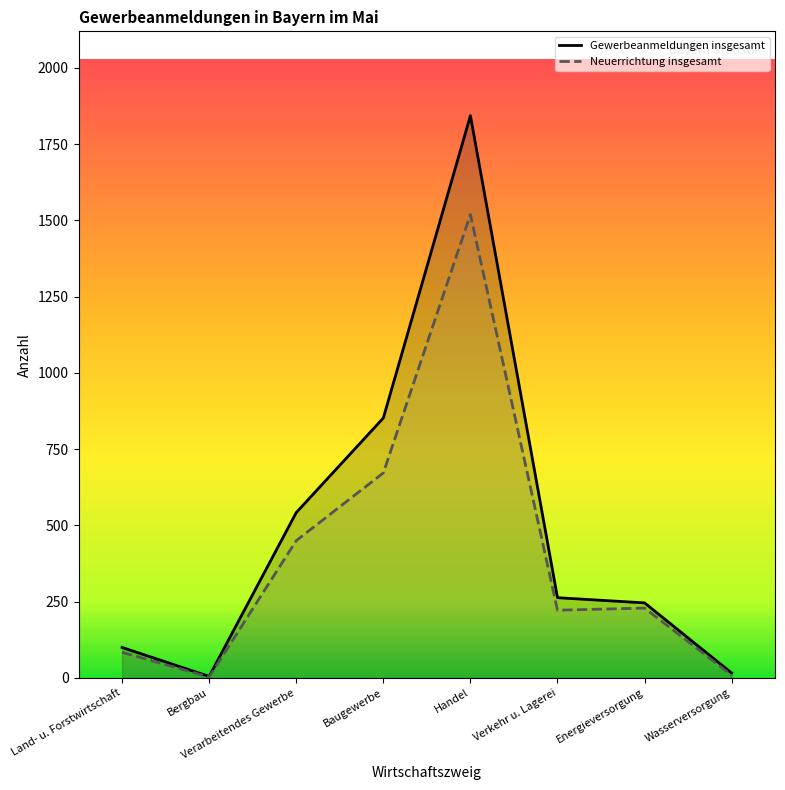

Reading right to left, transcribe all the data shown in this chart.

Gewerbeanmeldungen insgesamt: 16	246	263	1843	852	542	5	100
Neuerrichtung insgesamt: 9	229	222	1519	672	450	3	84